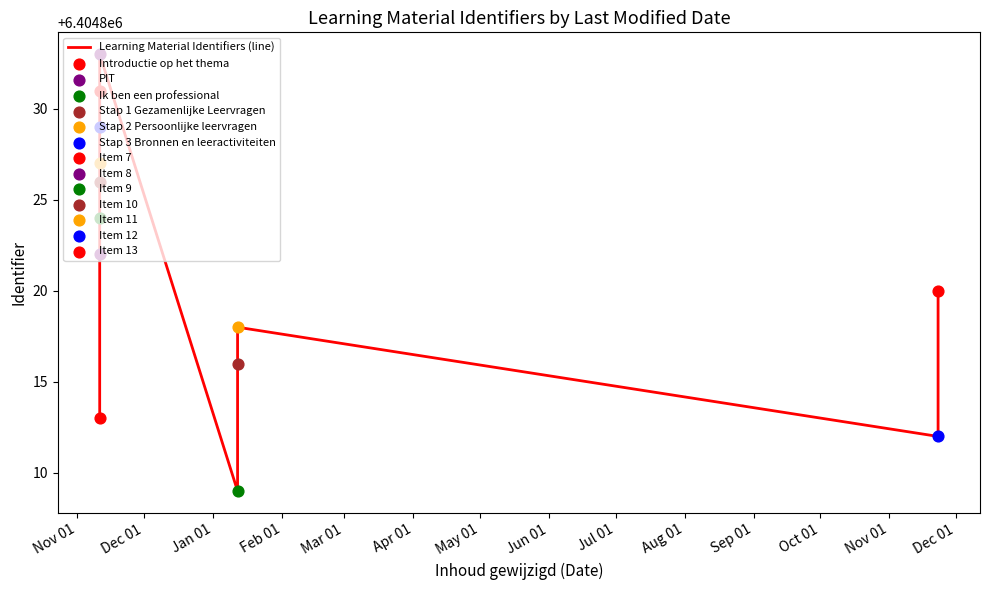

What is the ratio of the value at Nov 01 to the value at Mar 01?

1.0